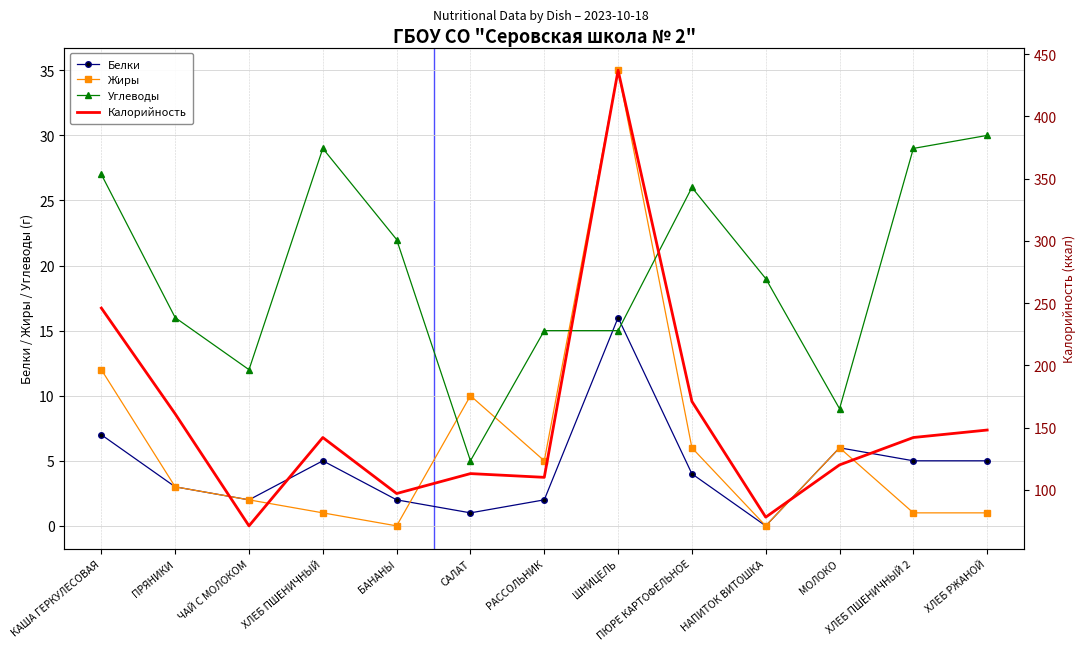

The value of Жиры at ЧАЙ С МОЛОКОМ is 2. True or false?

True